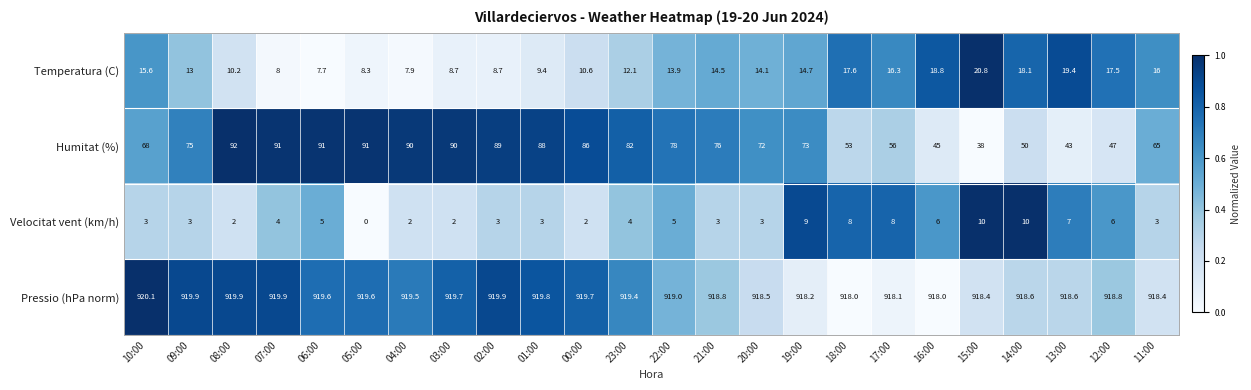

At how many categories does at least one series exceed 0?

24